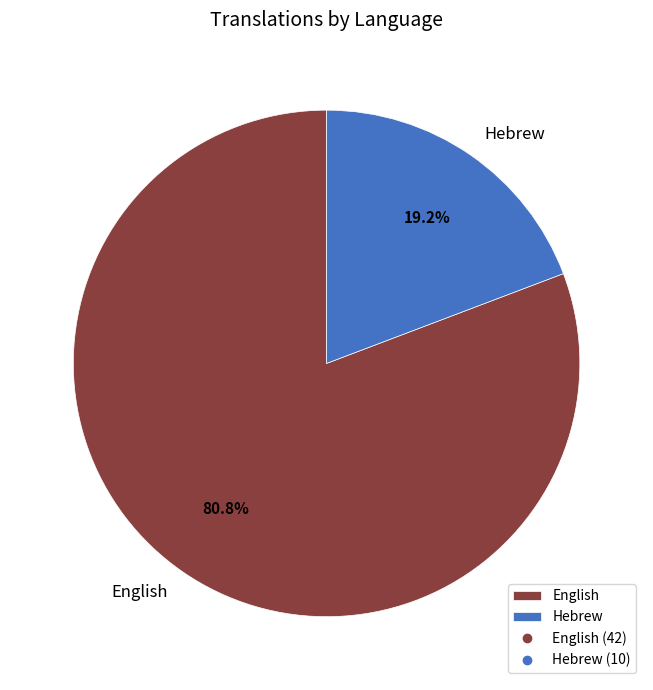

Which slice is the smallest?

Hebrew